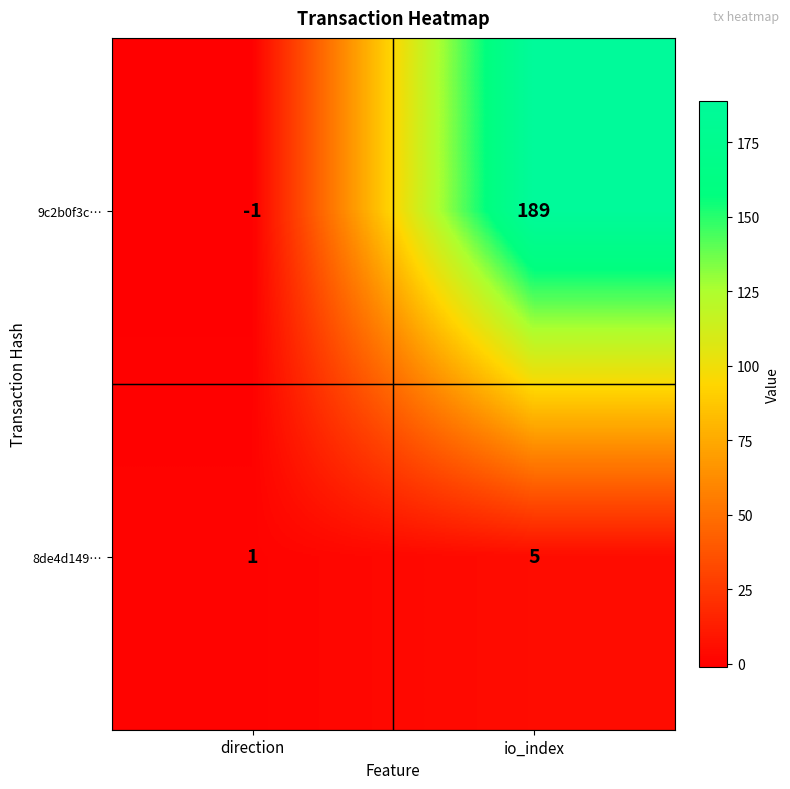

Which series has the largest total across all categories?

9c2b0f3c…